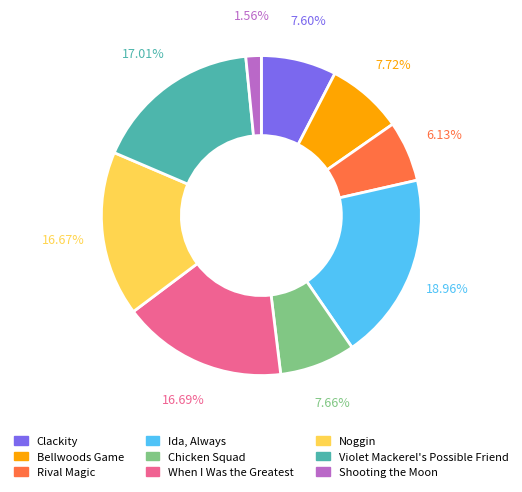

Which slice is the smallest?

Shooting the Moon